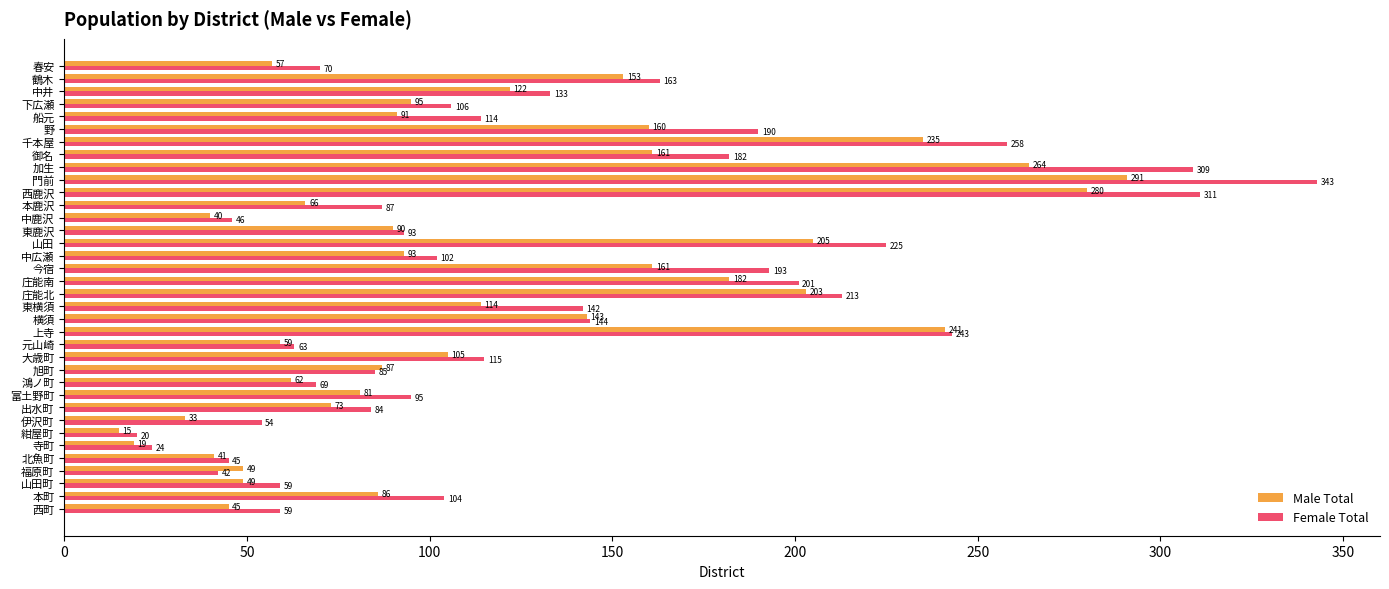

Which series has the largest total across all categories?

Female Total